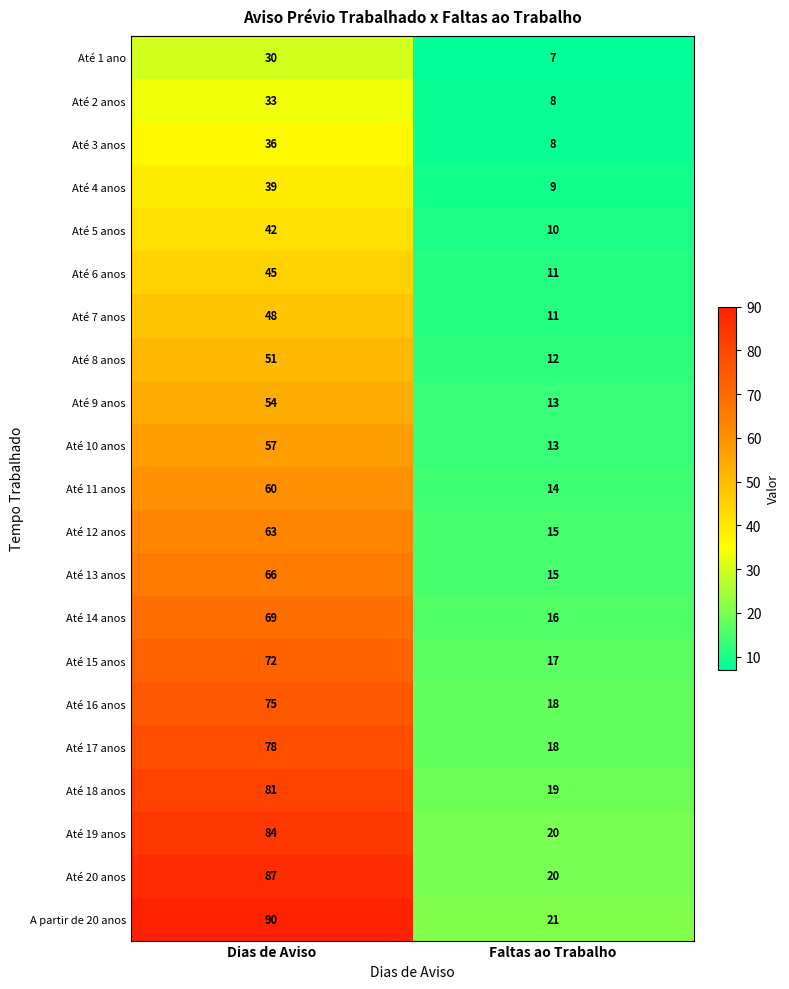

What value does the Até 11 anos series have at Dias de Aviso, to the nearest 10?

60